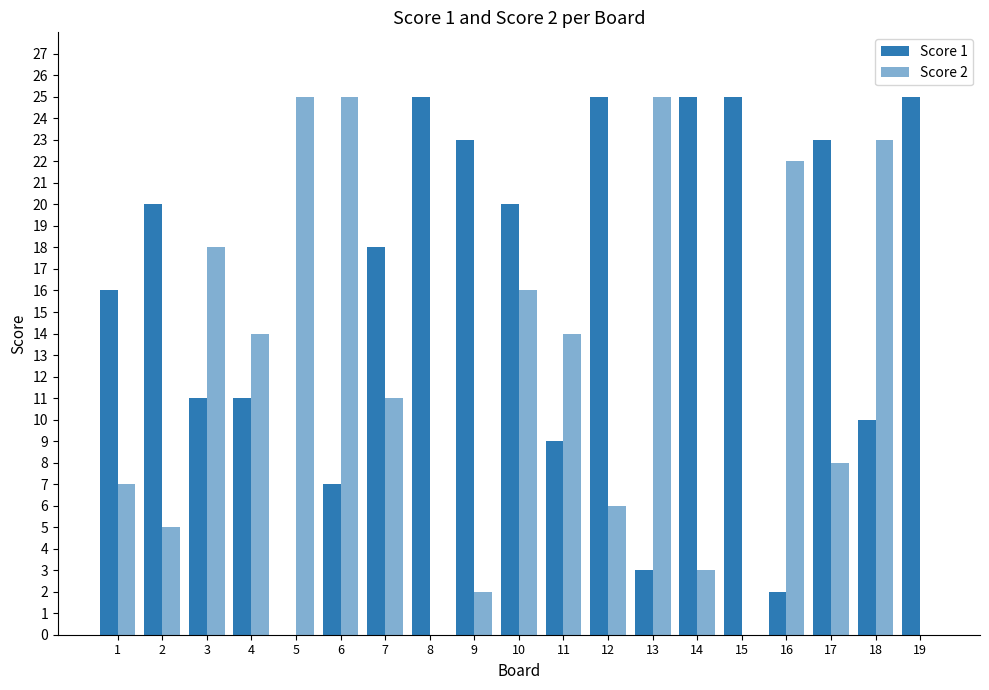

Which category has the highest value in the Score 1 series?

8